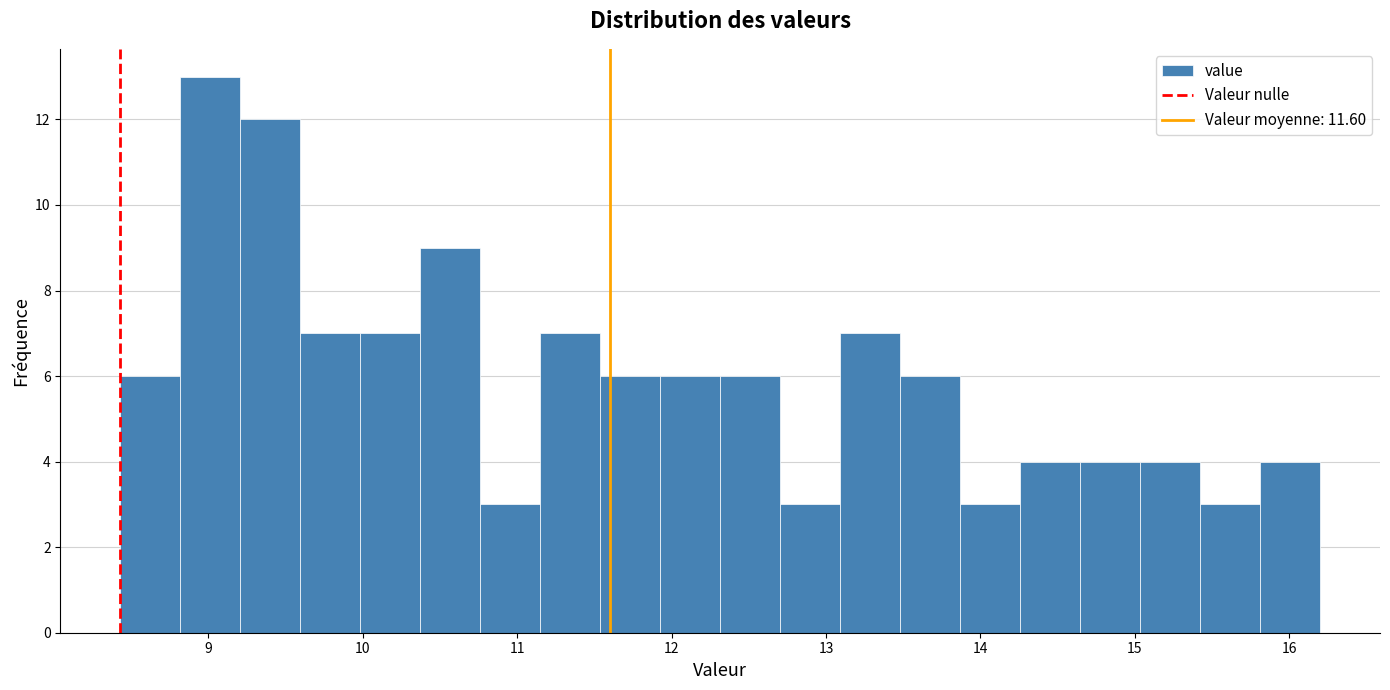

Read against the x-axis, roughly where is the centre of the tallest bar?

9.0